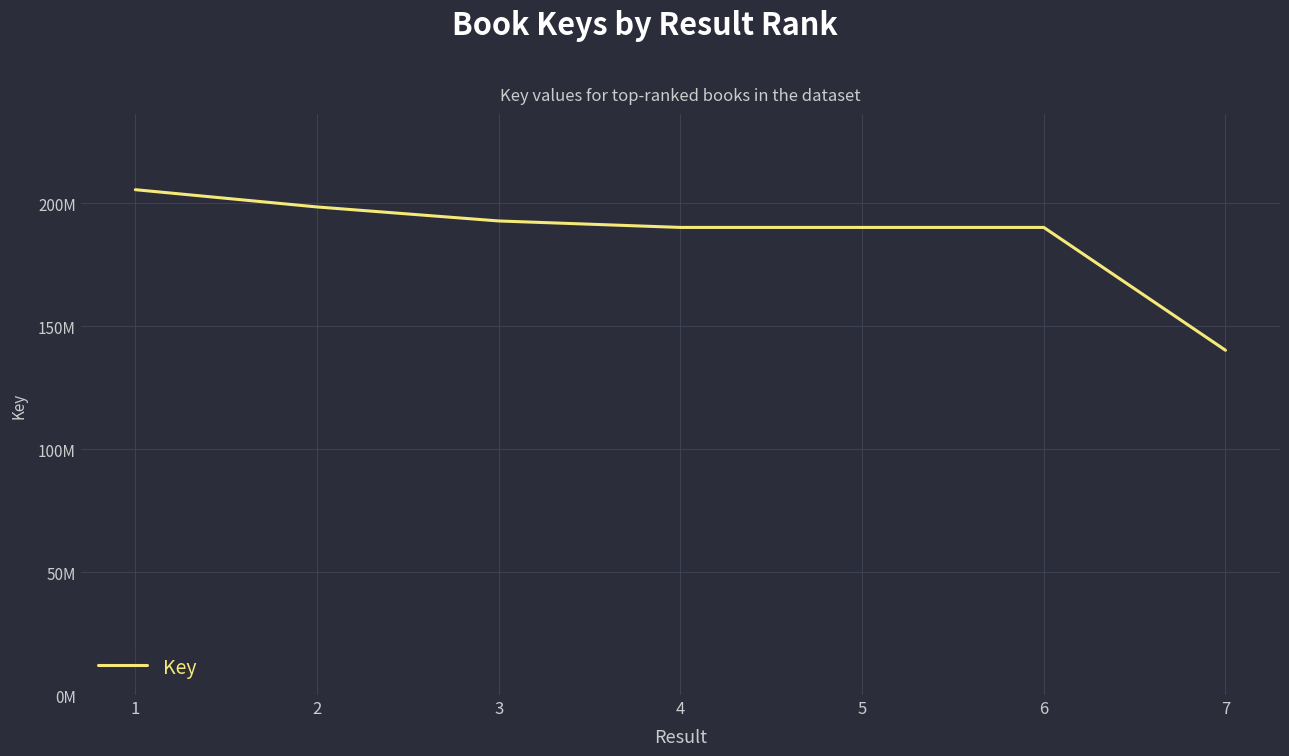

Approximately how many times larger is the value at 6 compared to 4?

1.0